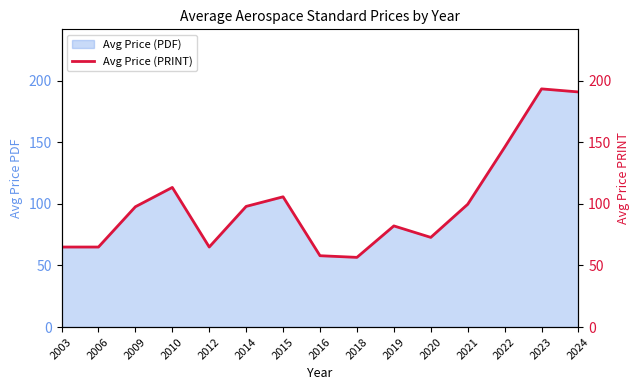

Reading right to left, transcribe all the data shown in this chart.

2024=190.9	2023=193.4	2022=146.0	2021=99.7	2020=72.8	2019=82.2	2018=56.6	2016=57.9	2015=105.8	2014=98.0	2012=65.0	2010=113.4	2009=97.7	2006=65.0	2003=65.0